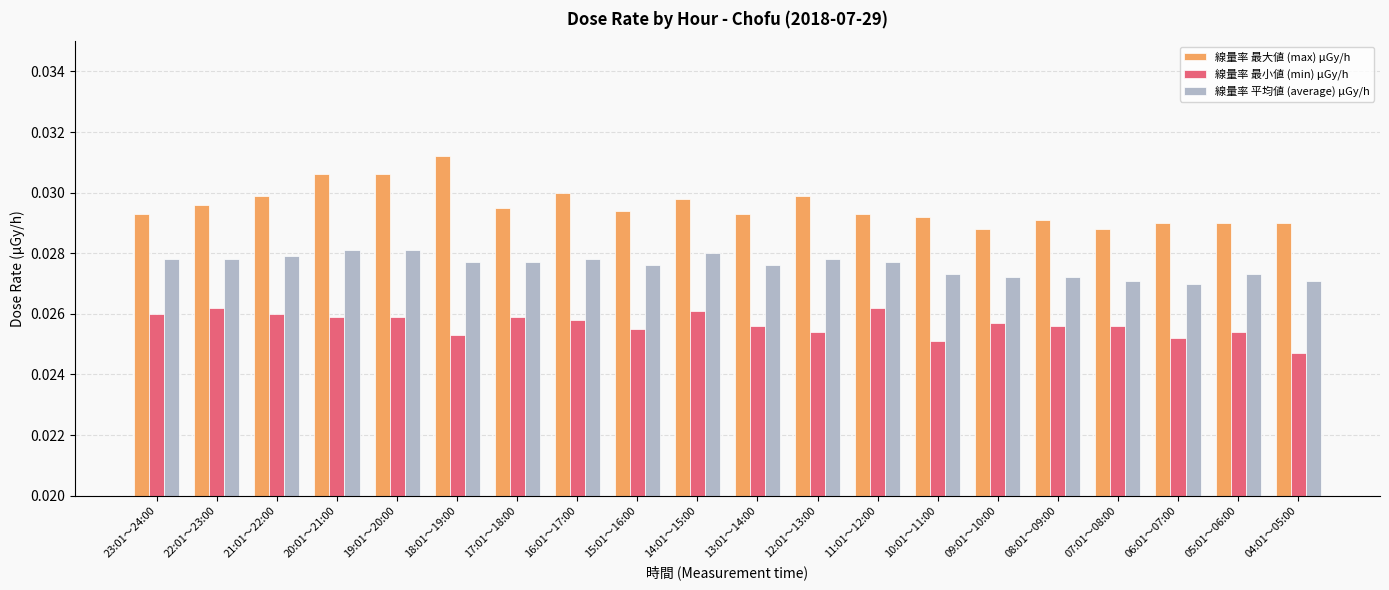

How many bars are there in each group?

3